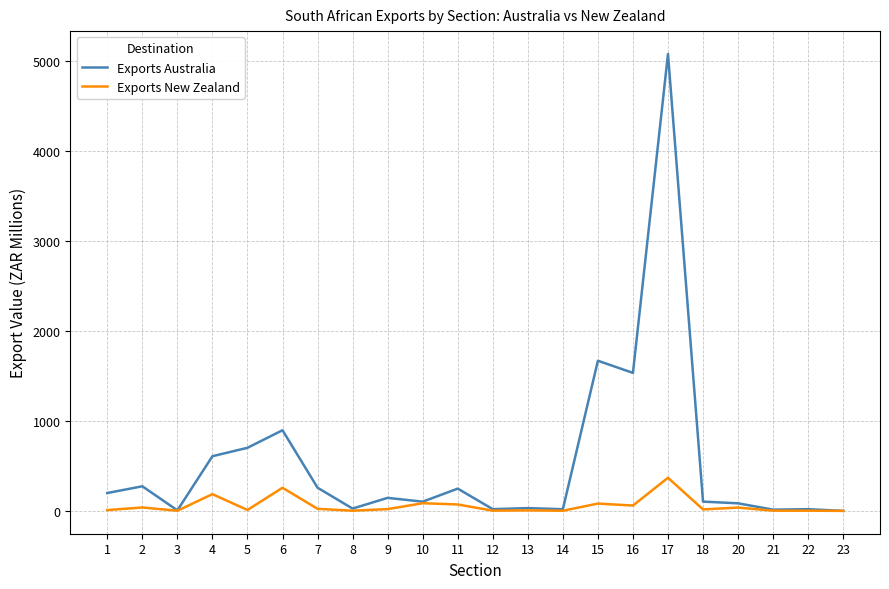

List the series in order of their peak value, lowest first.

Exports New Zealand, Exports Australia